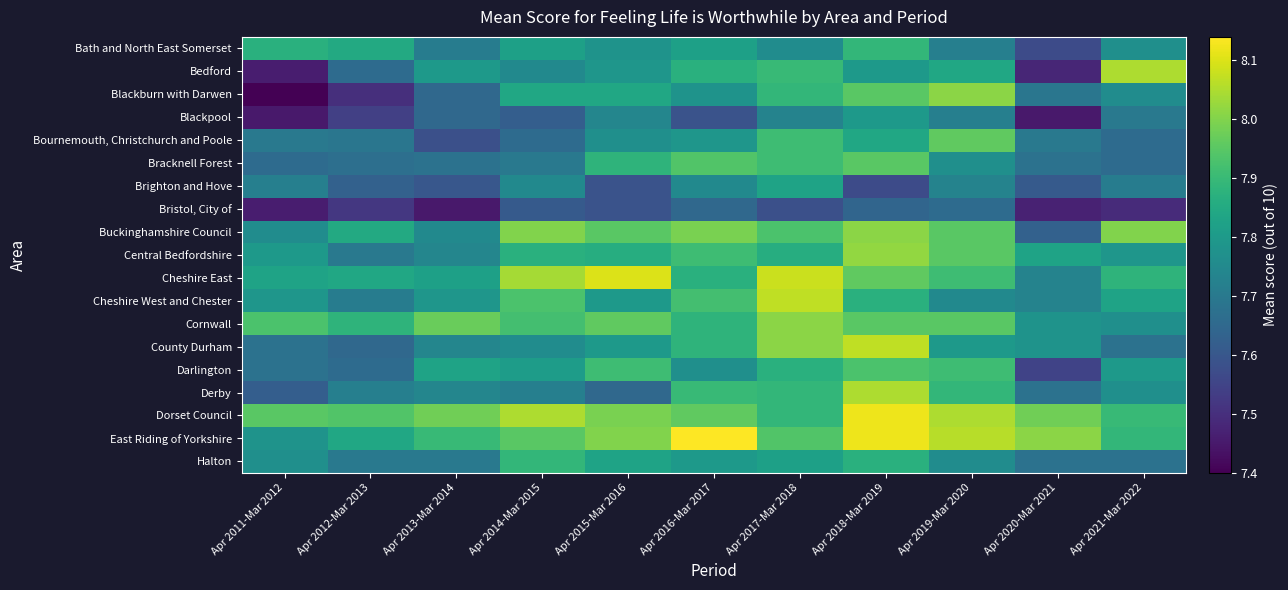

Between Apr 2015-Mar 2016 and Apr 2020-Mar 2021, which series saw the biggest shift?

Cheshire East